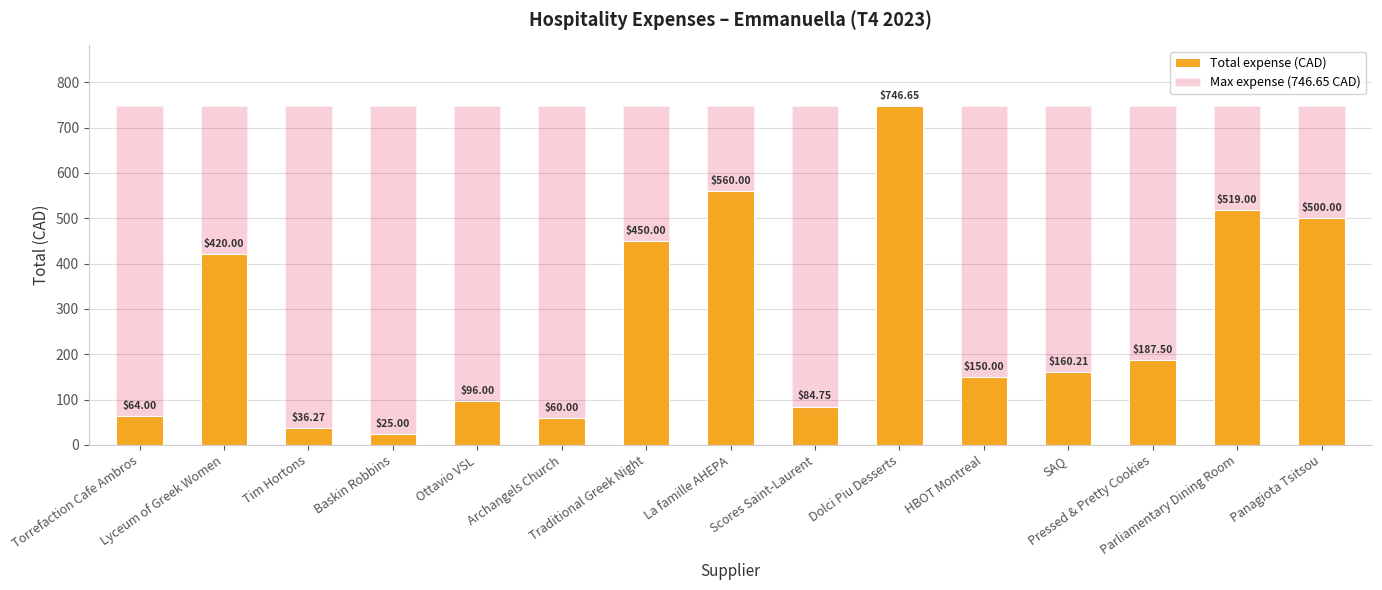

Reading right to left, extract all data points from this chart.

Total expense (CAD): Panagiota Tsitsou=500.0	Parliamentary Dining Room=519.0	Pressed & Pretty Cookies=187.5	SAQ=160.2	HBOT Montreal=150.0	Dolci Piu Desserts=746.6	Scores Saint-Laurent=84.8	La famille AHEPA=560.0	Traditional Greek Night=450.0	Archangels Church=60.0	Ottavio VSL=96.0	Baskin Robbins=25.0	Tim Hortons=36.3	Lyceum of Greek Women=420.0	Torrefaction Cafe Ambros=64.0
Max expense (746.65 CAD): Panagiota Tsitsou=746.6	Parliamentary Dining Room=746.6	Pressed & Pretty Cookies=746.6	SAQ=746.6	HBOT Montreal=746.6	Dolci Piu Desserts=746.6	Scores Saint-Laurent=746.6	La famille AHEPA=746.6	Traditional Greek Night=746.6	Archangels Church=746.6	Ottavio VSL=746.6	Baskin Robbins=746.6	Tim Hortons=746.6	Lyceum of Greek Women=746.6	Torrefaction Cafe Ambros=746.6